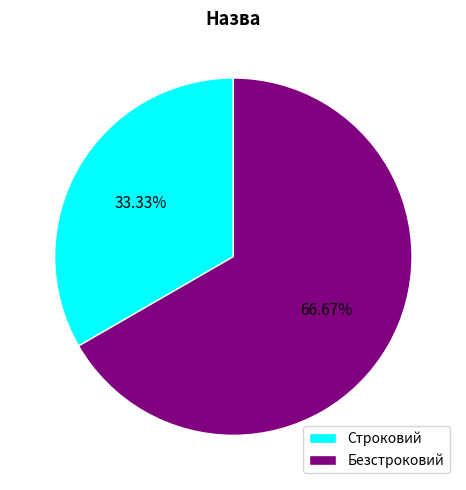

How many slices are in this pie chart?

2